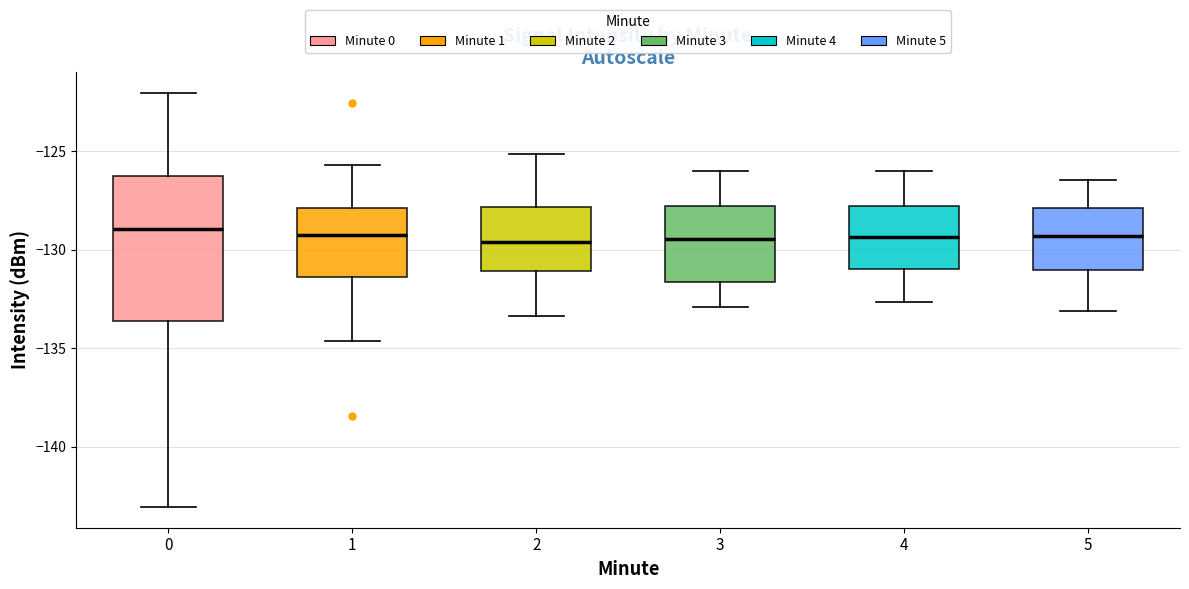

Reading left to right, read every box against the y-axis: the position of its median line, the range the box covers, and the ends of its whiskers. The values are not printed on the chart, so give them approximately, as read against the axis.

0: median -129.0, box -133.5 to -126.5, whiskers -143.0 to -122.0
1: median -129.0, box -131.5 to -128.0, whiskers -134.5 to -125.5
2: median -129.5, box -131.0 to -128.0, whiskers -133.5 to -125.0
3: median -129.5, box -131.5 to -128.0, whiskers -133.0 to -126.0
4: median -129.5, box -131.0 to -128.0, whiskers -132.5 to -126.0
5: median -129.5, box -131.0 to -128.0, whiskers -133.0 to -126.5